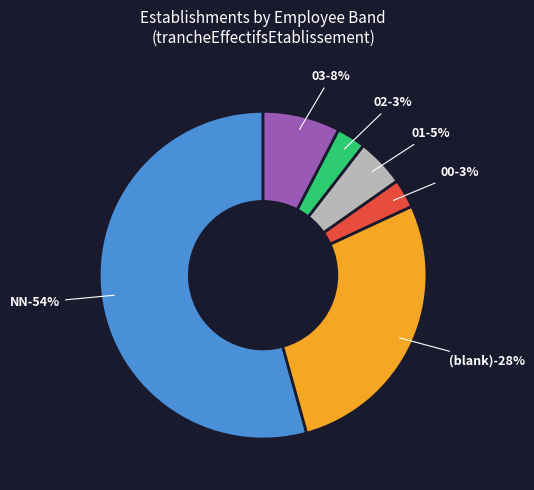

Which category accounts for the majority?

NN